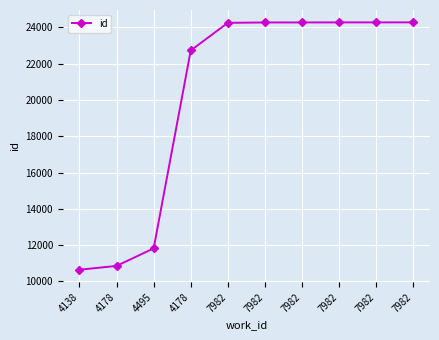

How many distinct data groups are displayed?

1